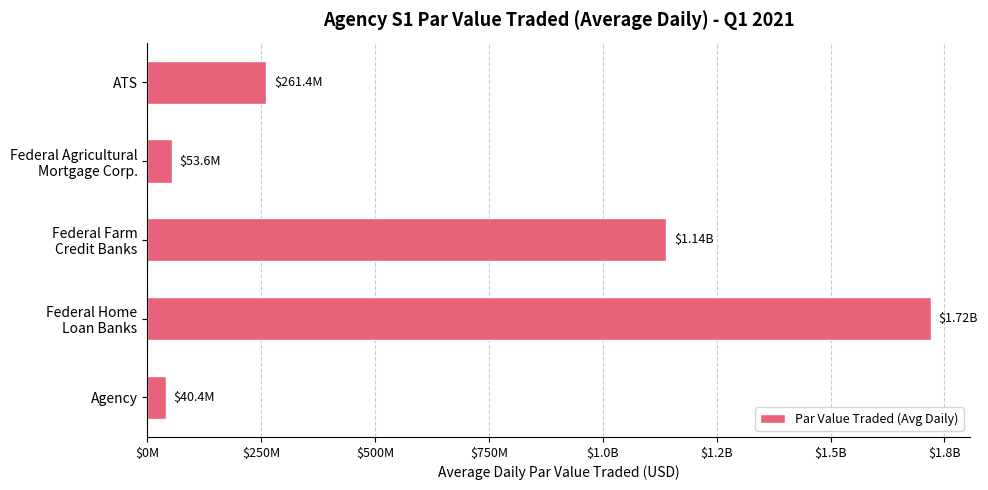

Does the chart contain any negative values?

No